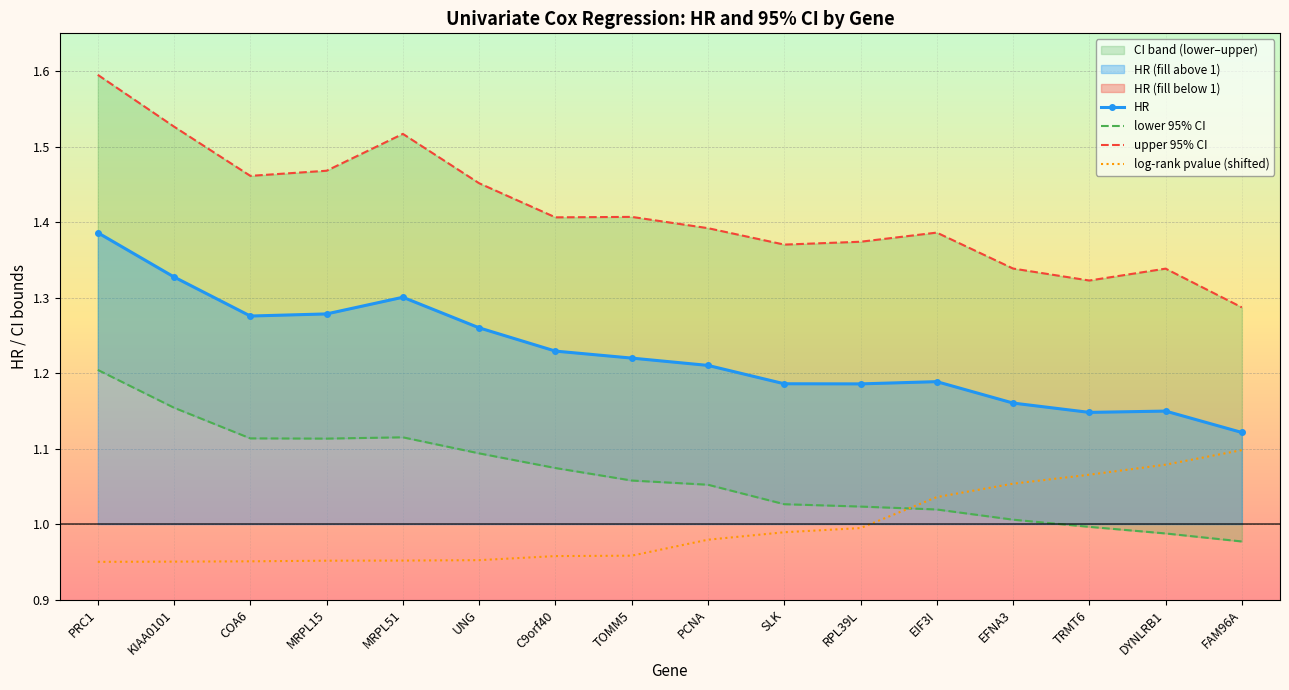

At which label is HR closest to 1?

FAM96A